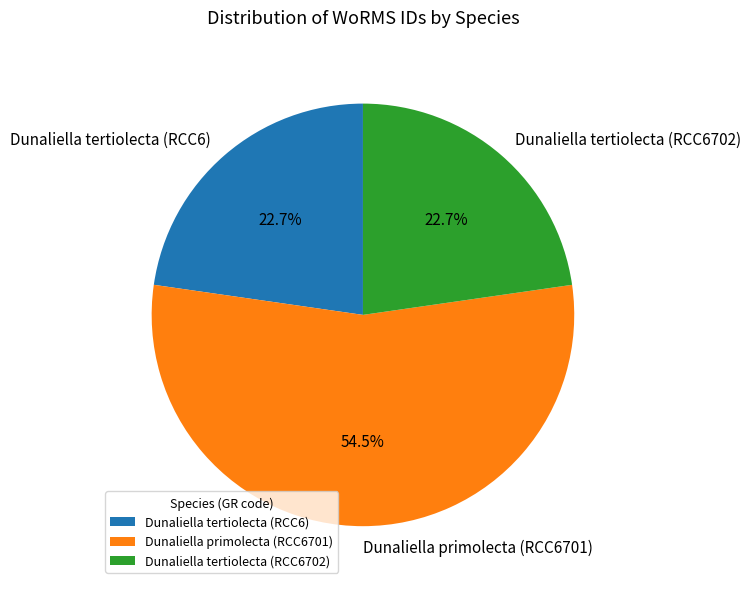

Approximately how many times larger is the value at Dunaliella tertiolecta (RCC6702) compared to Dunaliella tertiolecta (RCC6)?

1.0